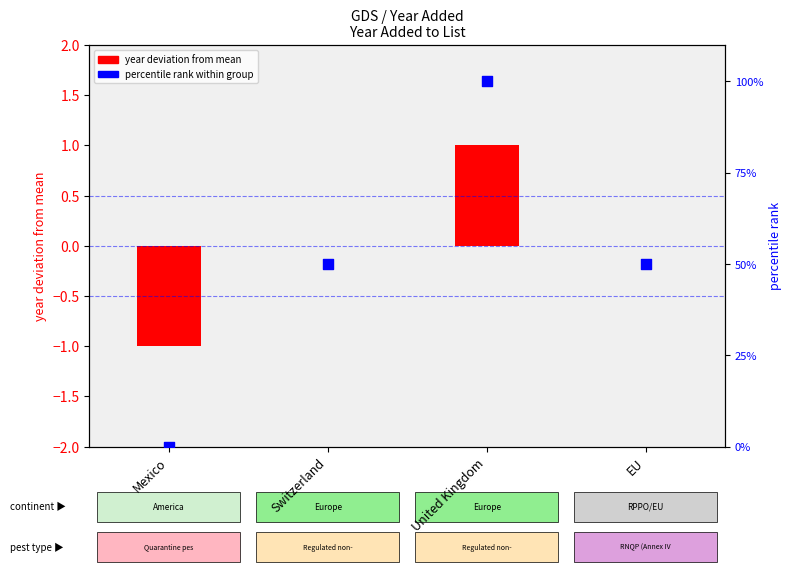

Is the value of year deviation from mean at EU greater than the value of percentile rank within group at United Kingdom?

No